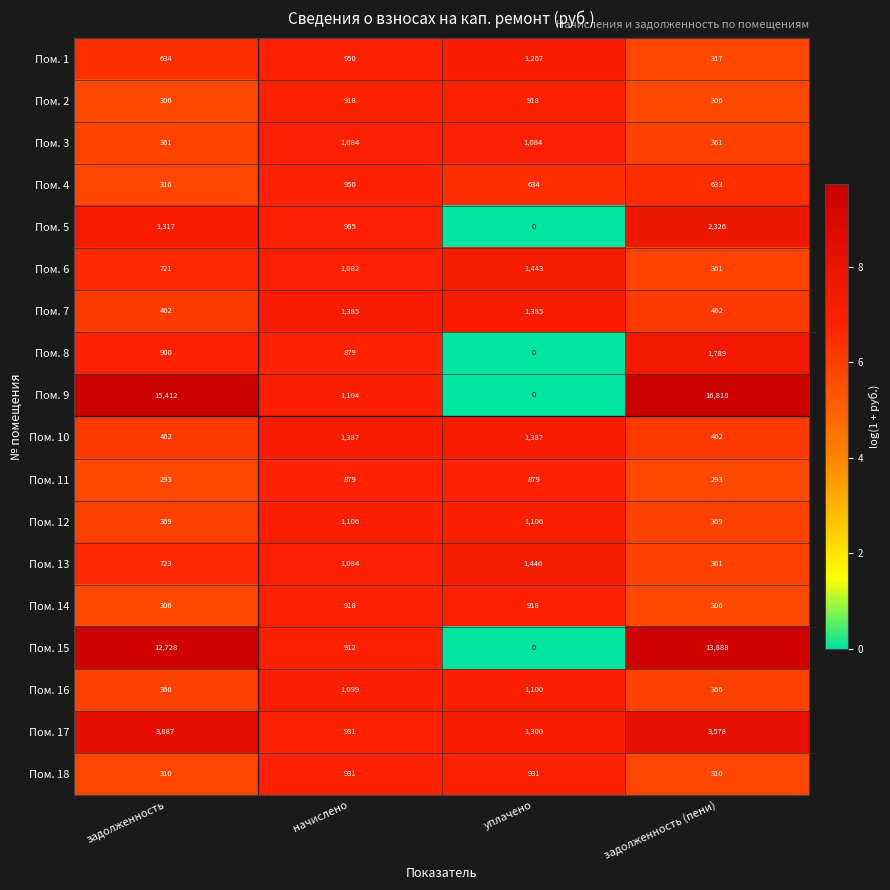

What is the sum of all Пом. 13 values?

3614